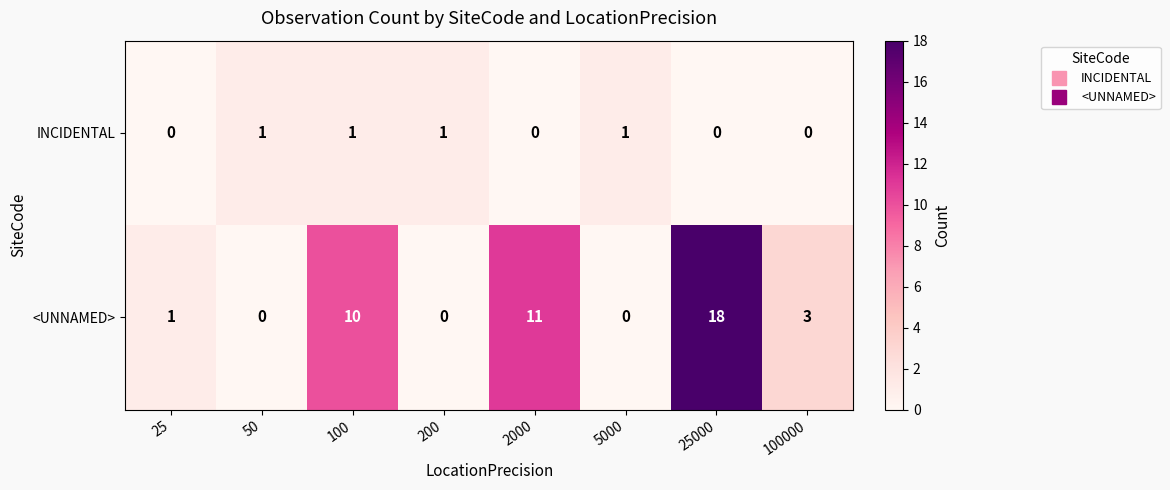

What is the spread (max minus min) of values at 100?

9